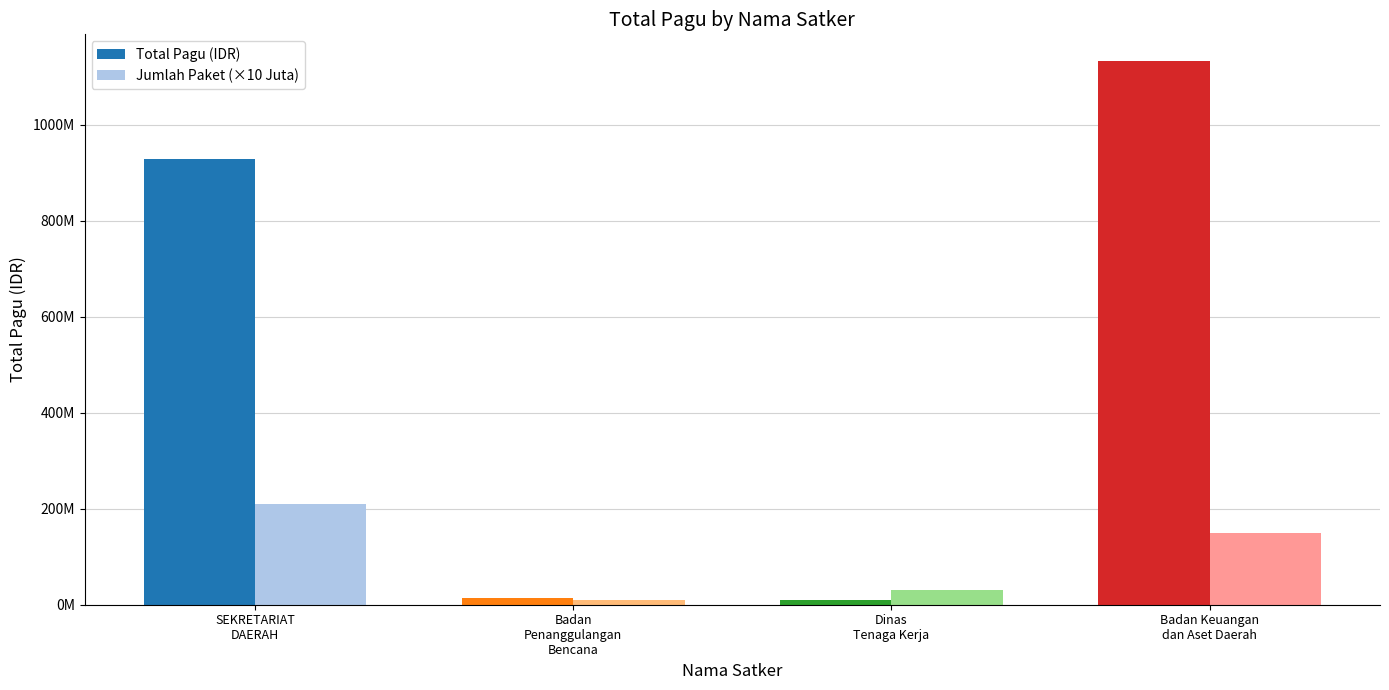

What is the label of the 2nd bar from the left?

Badan
Penanggulangan
Bencana